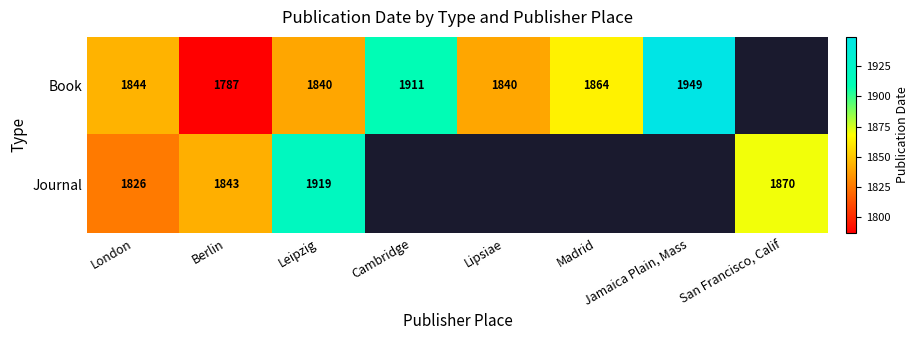

What is the total value across all series at Leipzig?

3759